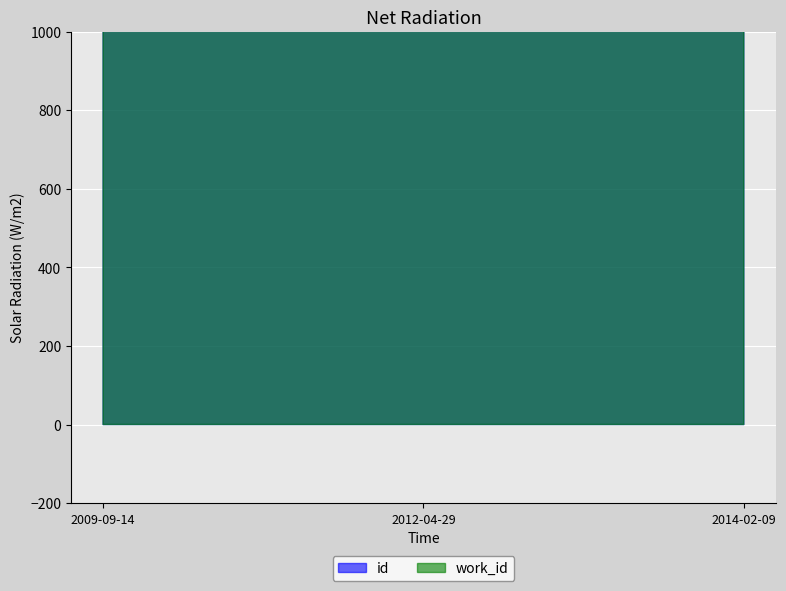

At how many categories does at least one series exceed 8013?

3